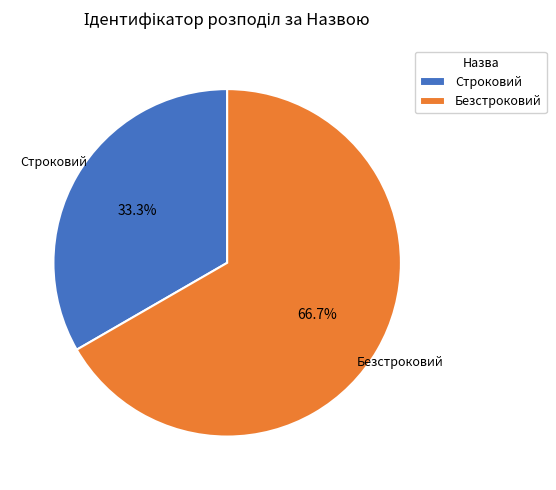

How much of the chart is everything except Безстроковий?

33.3%